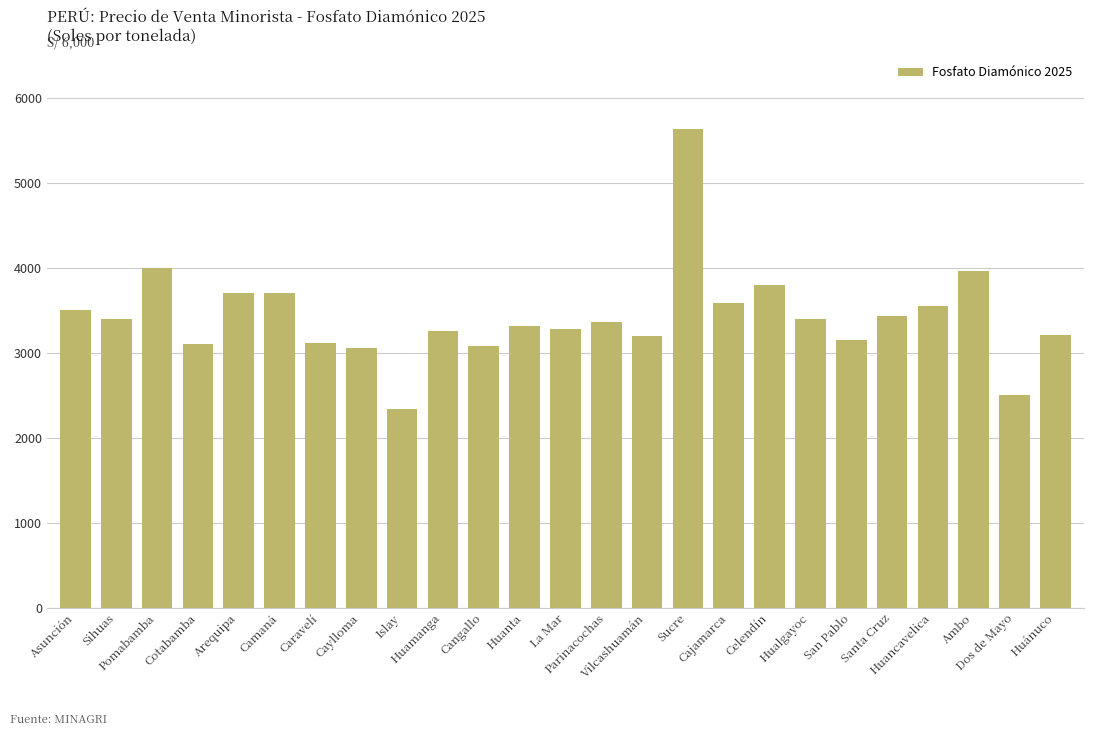

Count the number of categories in the chart.

25